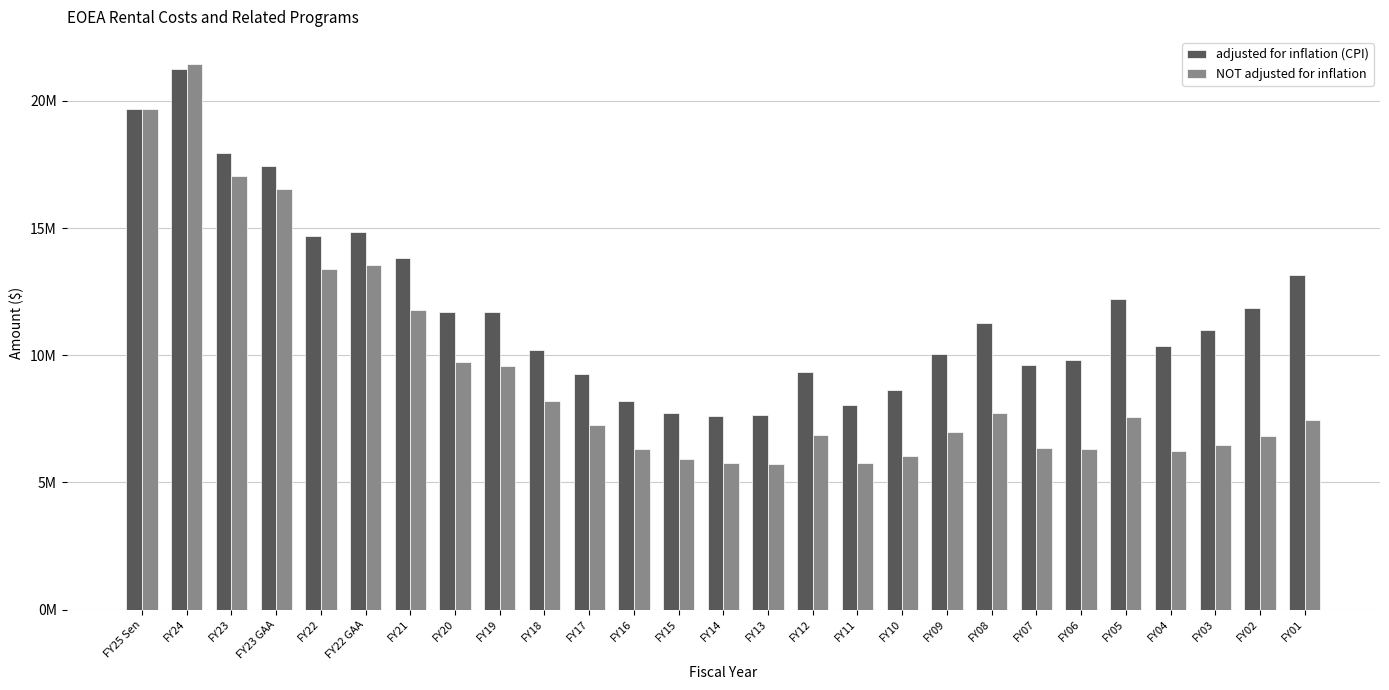

What are all the series names shown in the legend?

adjusted for inflation (CPI), NOT adjusted for inflation